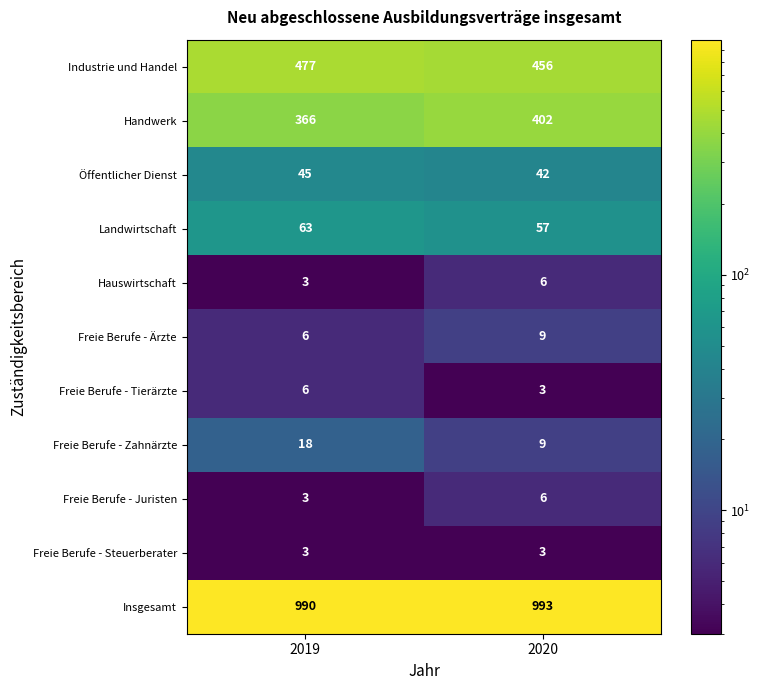

What is the approximate value of Landwirtschaft at 2020?

57